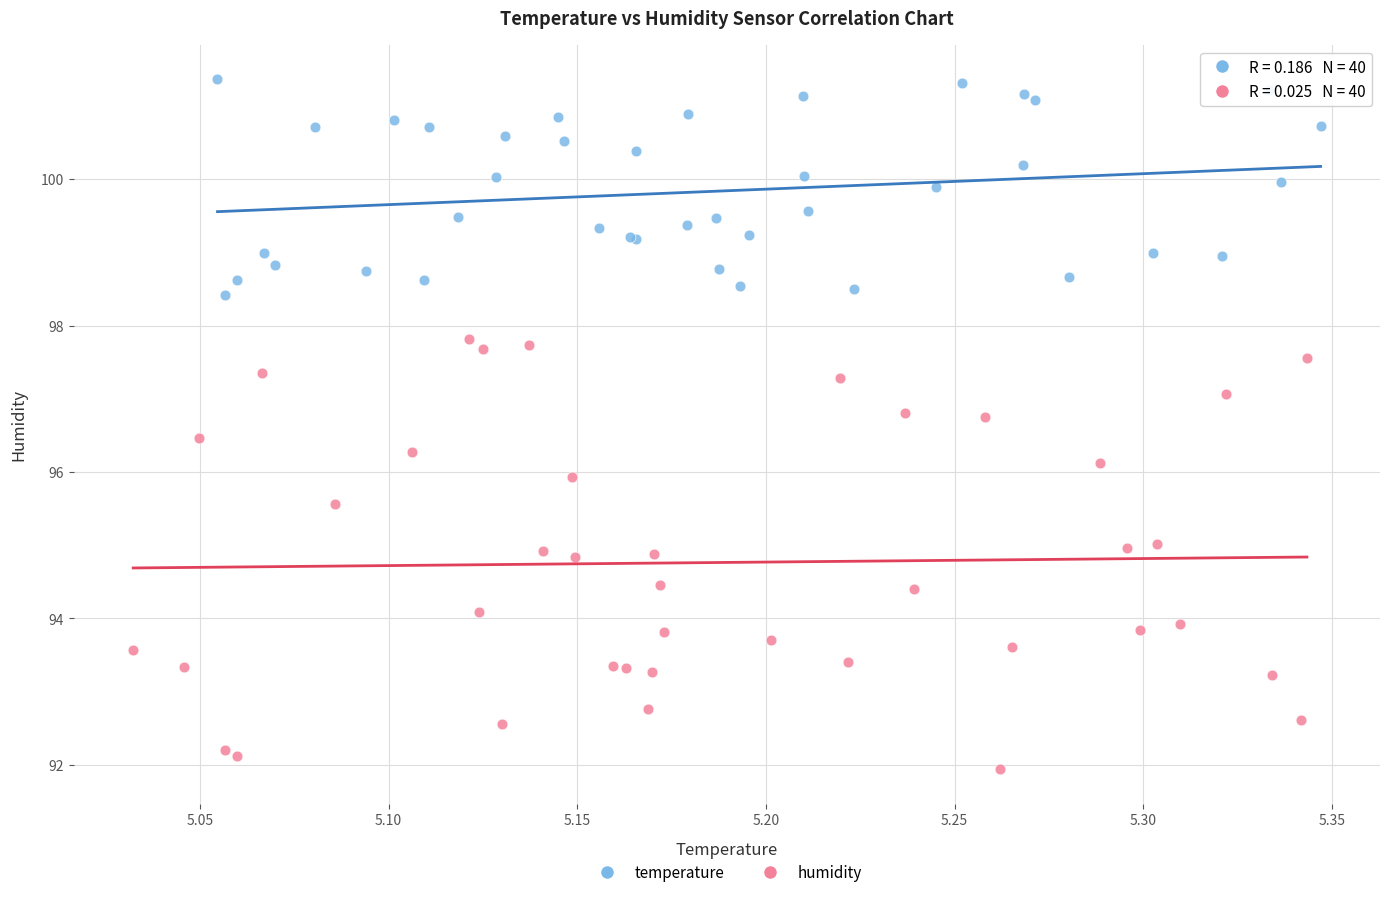

Which series reaches the maximum Y coordinate?

temperature